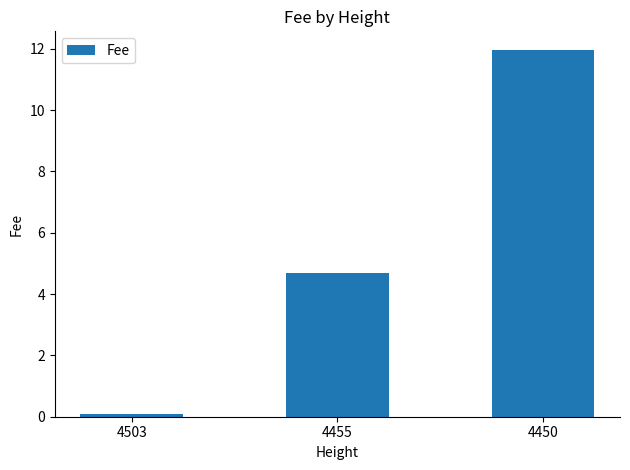

What is the ratio of the value at 4455 to the value at 4450?

0.4